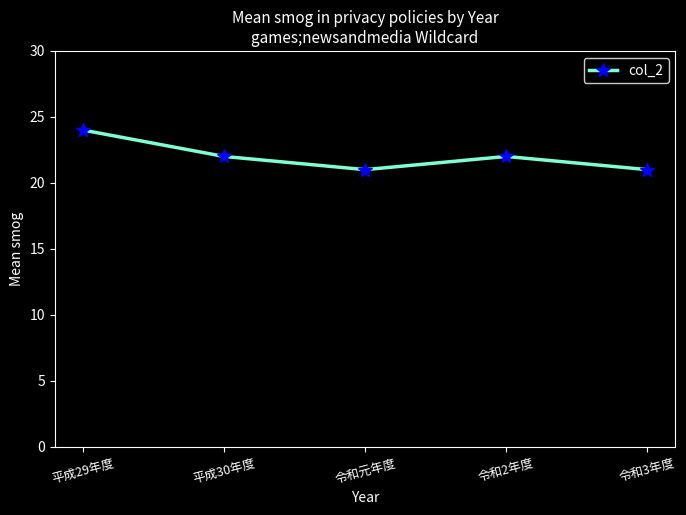

Is it true that the value at 令和2年度 is 31?

False